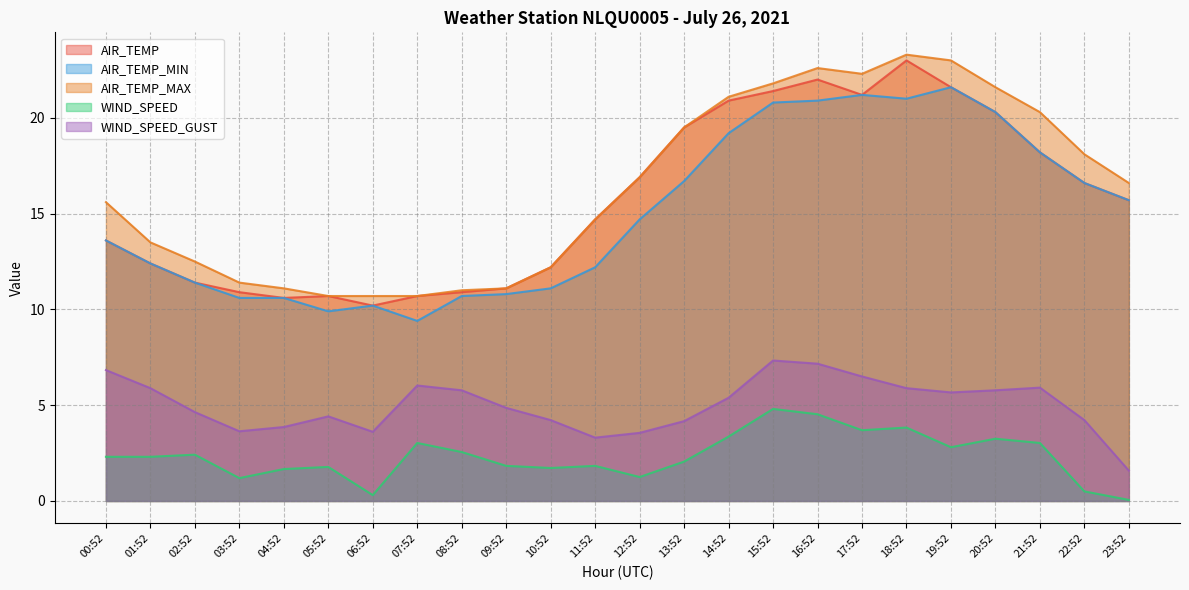

What is the difference between the maximum and minimum values in the WIND_SPEED_GUST series?

5.8